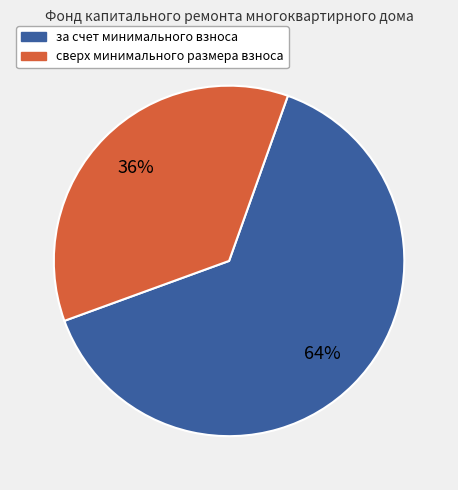

To the nearest percent, what is the difference between the сверх минимального размера взноса and за счет минимального взноса slice percentages?

28%